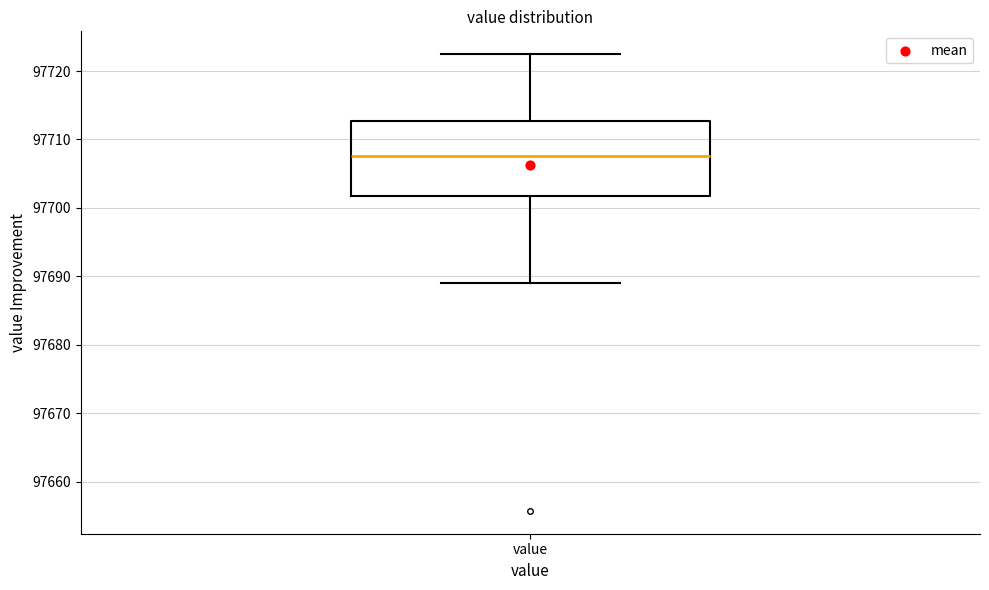

Where is the upper edge of the box for value on the y-axis? The values are not printed on the chart, so give them approximately, as read against the axis.

97713